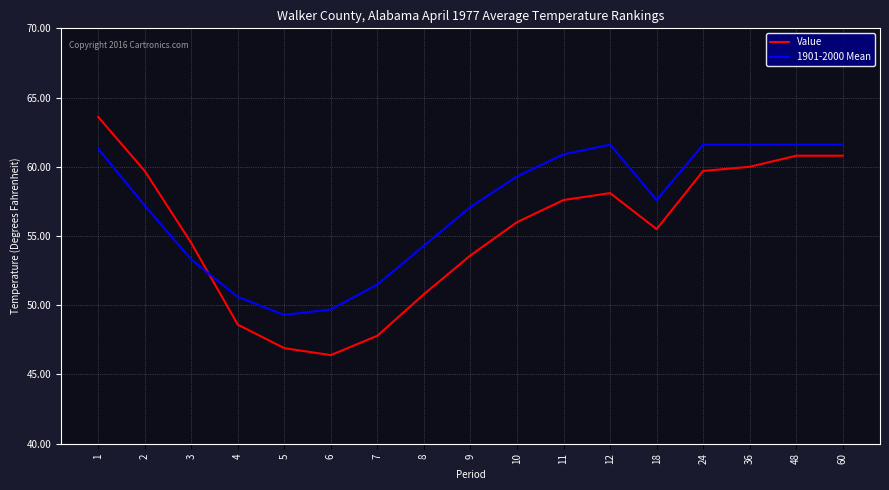

What is the difference between the Value values at 7 and 18?

7.7